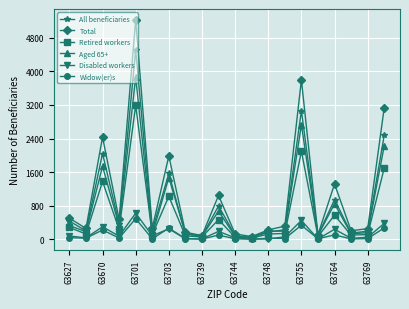

Which series has the widest spread of values?

Total